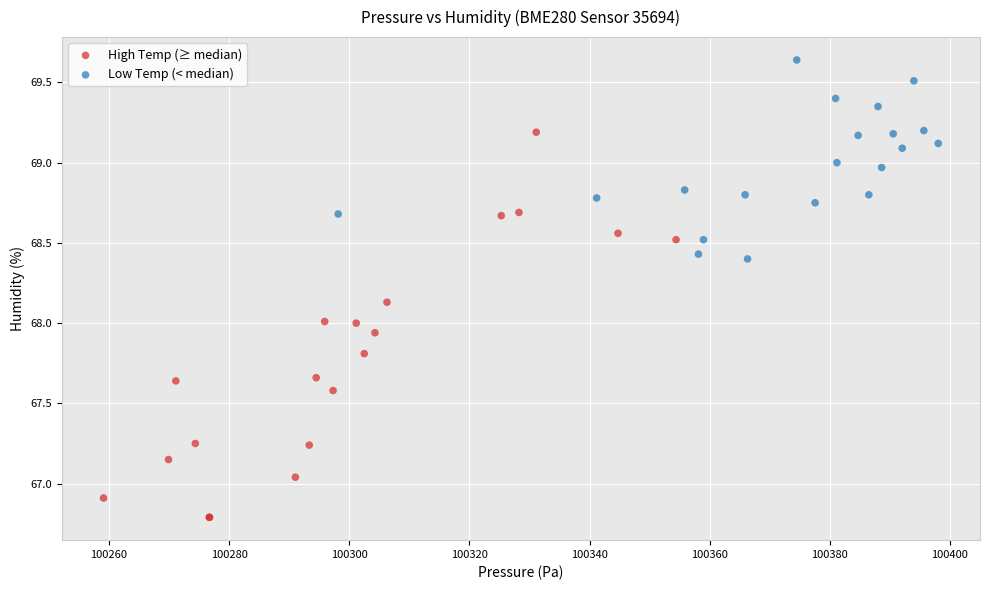

Which series reaches the maximum Y coordinate?

Low Temp (< median)